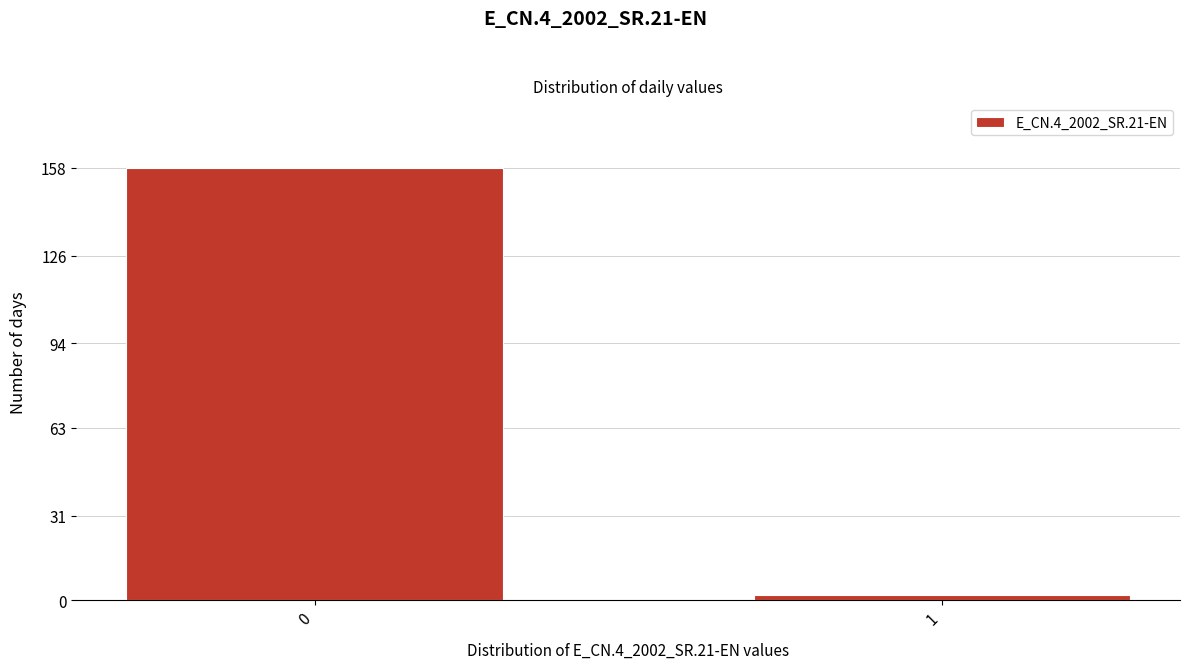

Reading left to right, list all the values displayed in this chart.

0=158	1=2